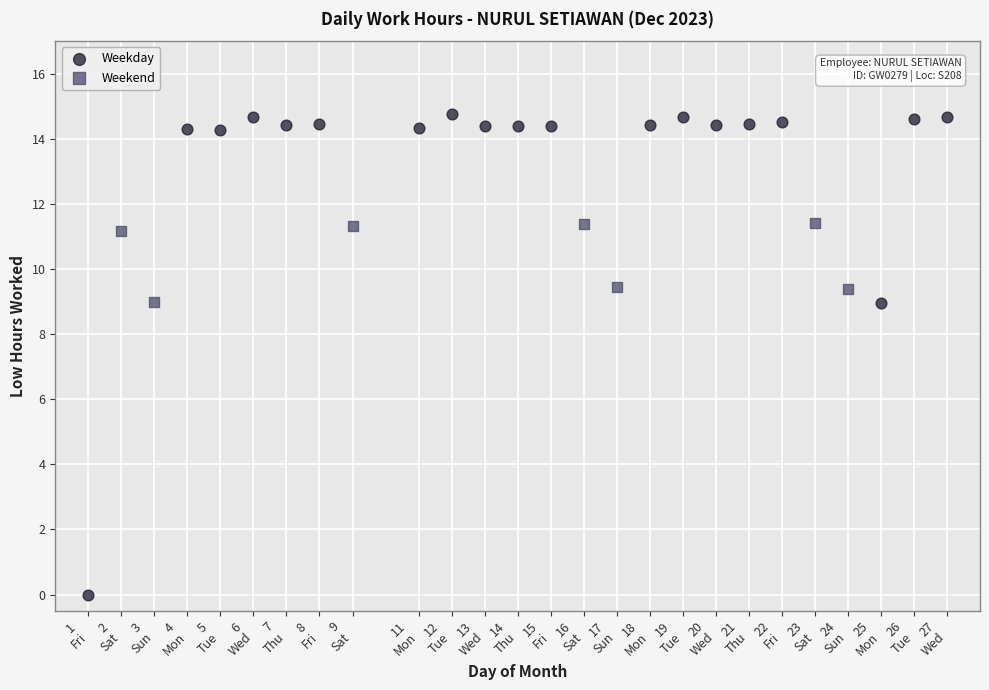

Which series has the widest spread of Y values?

Weekday